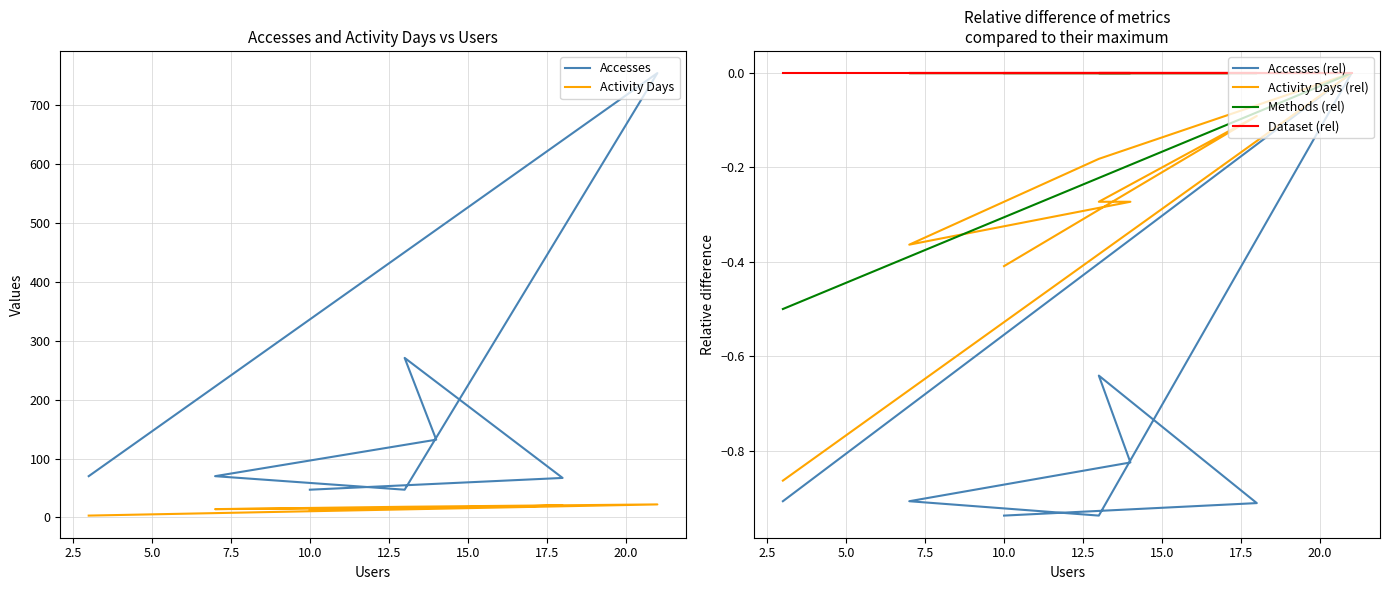

What is the difference between the maximum and second lowest values in the Activity Days (rel) series?

0.4